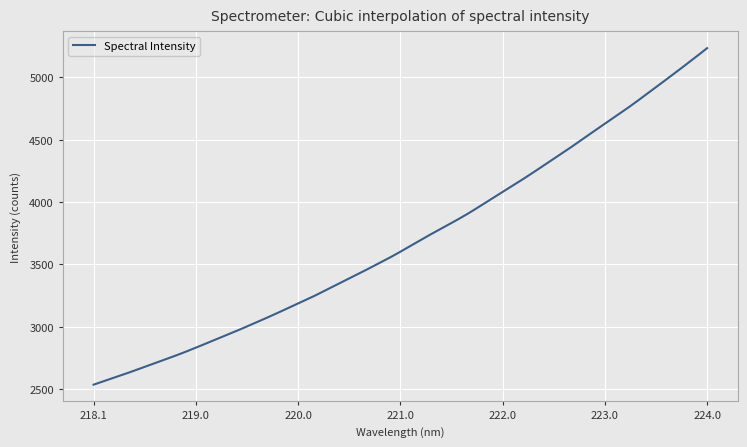

How many categories are shown in the chart?

400